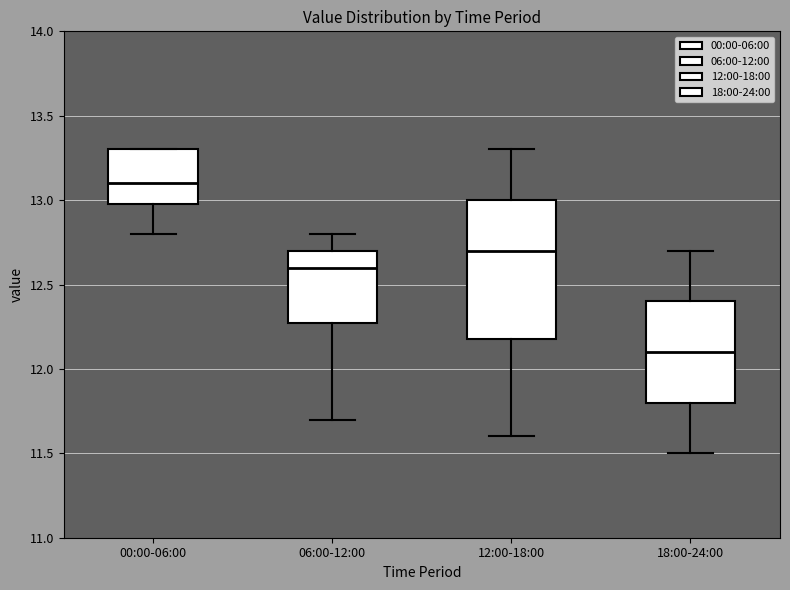

Reading left to right, transcribe this box plot: for each box, give where its median line is, the range the box spans, and where its two whiskers end, as read against the y-axis. The values are not printed on the chart, so give them approximately, as read against the axis.

00:00-06:00: median 13.1, box 13.0 to 13.3, whiskers 12.8 to 13.3
06:00-12:00: median 12.6, box 12.3 to 12.7, whiskers 11.7 to 12.8
12:00-18:00: median 12.7, box 12.2 to 13.0, whiskers 11.6 to 13.3
18:00-24:00: median 12.1, box 11.8 to 12.4, whiskers 11.5 to 12.7